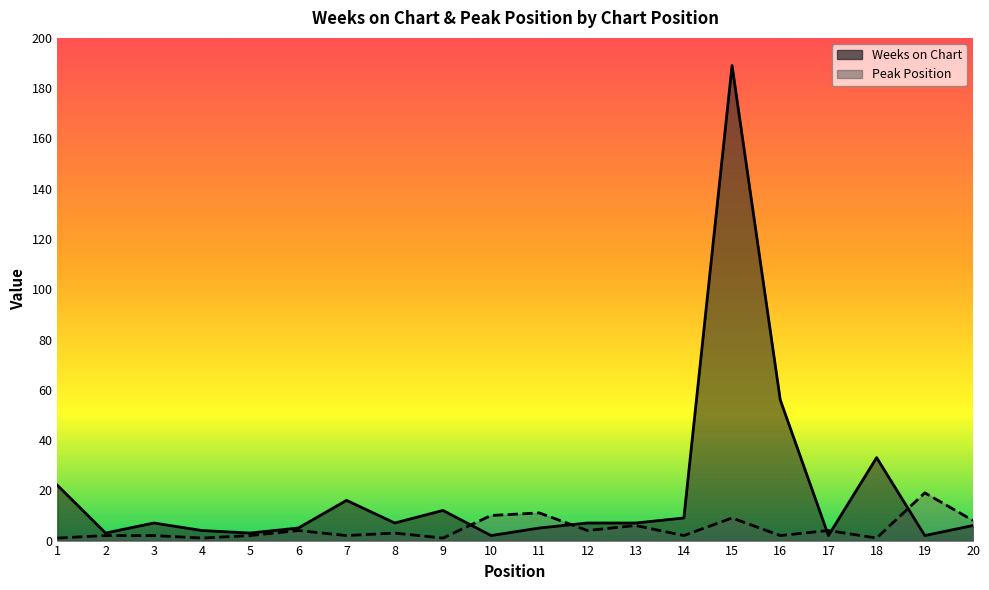

Where do Peak Position and Weeks on Chart first cross each other?

9 and 10